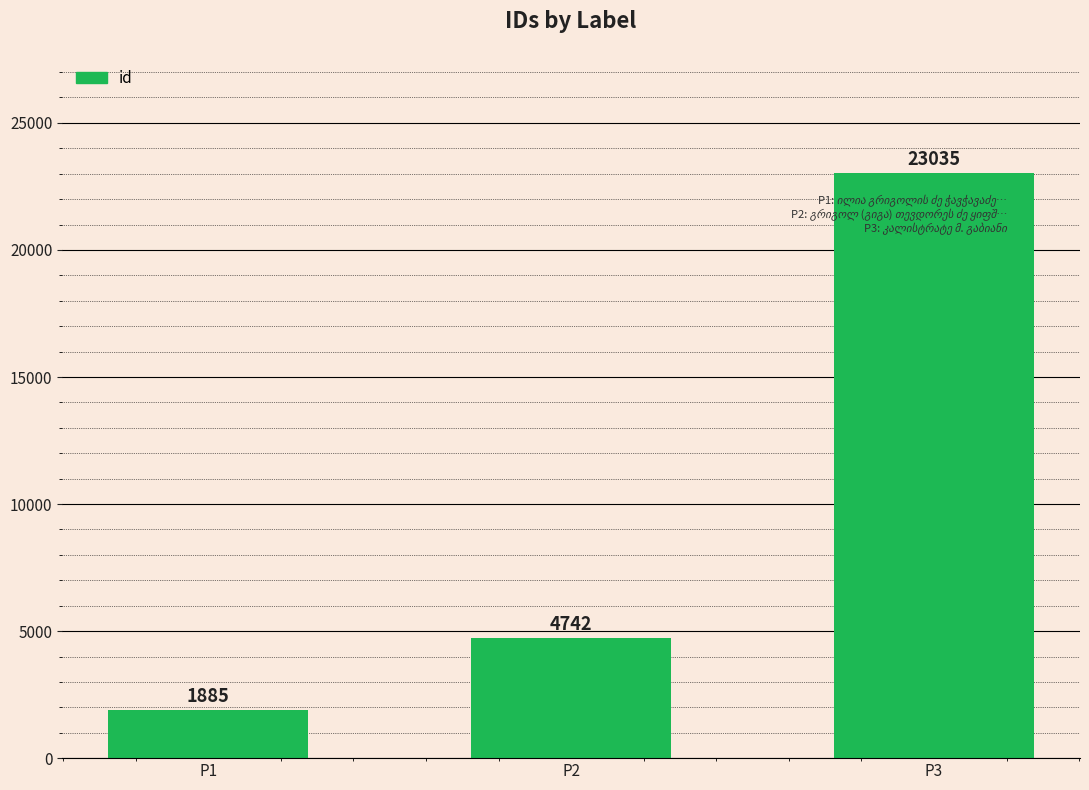

What is the average value?

9887